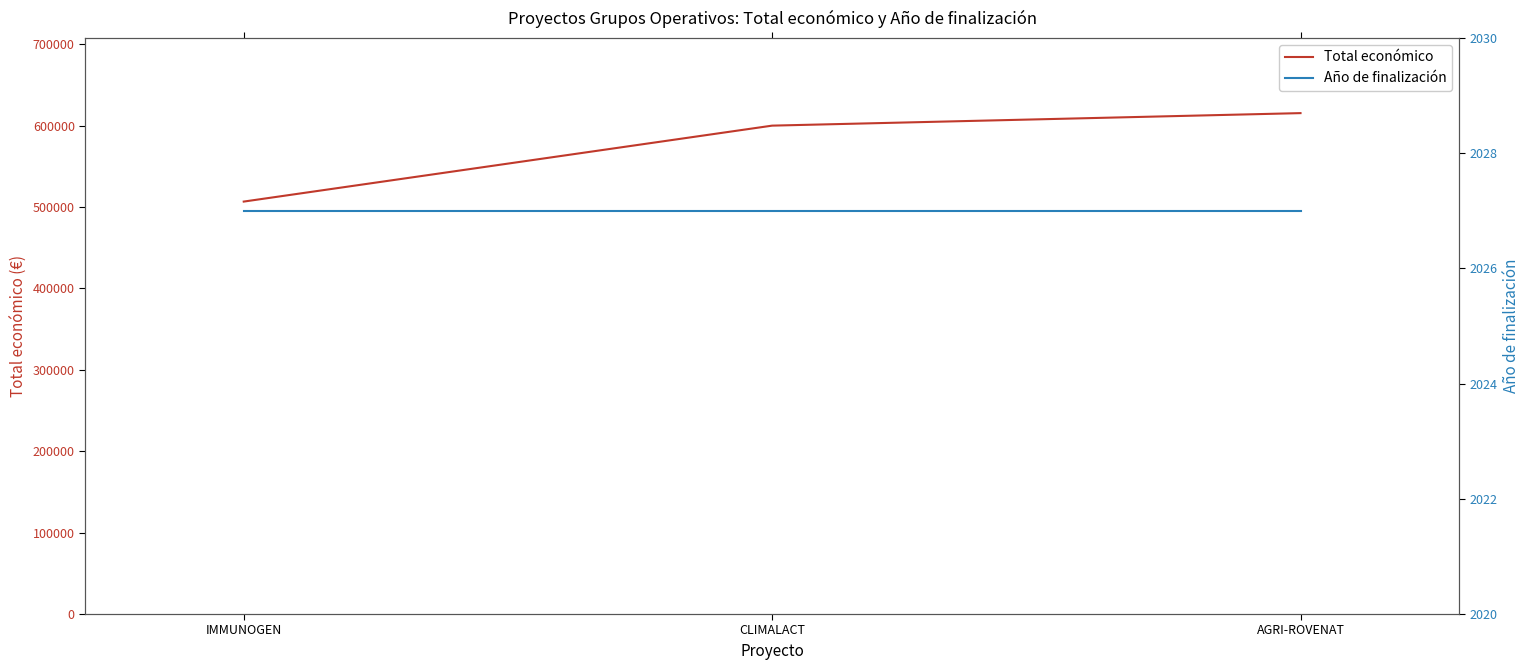

What is the label of the 2nd point from the left?

CLIMALACT